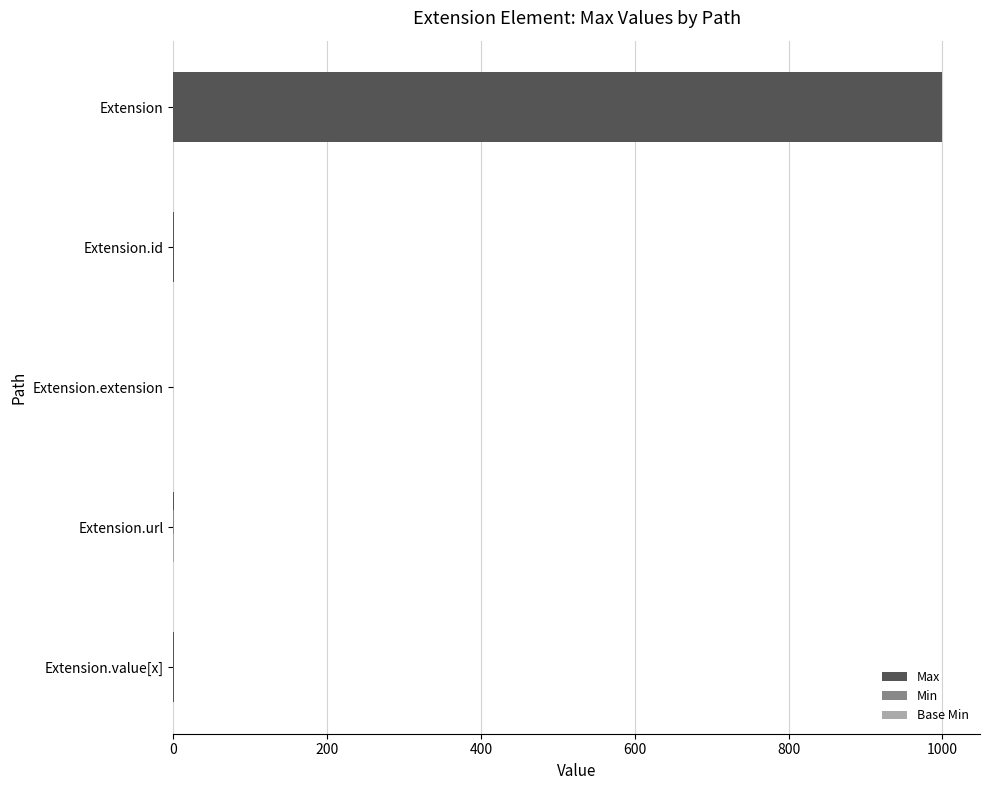

What is the maximum value for Max?

999